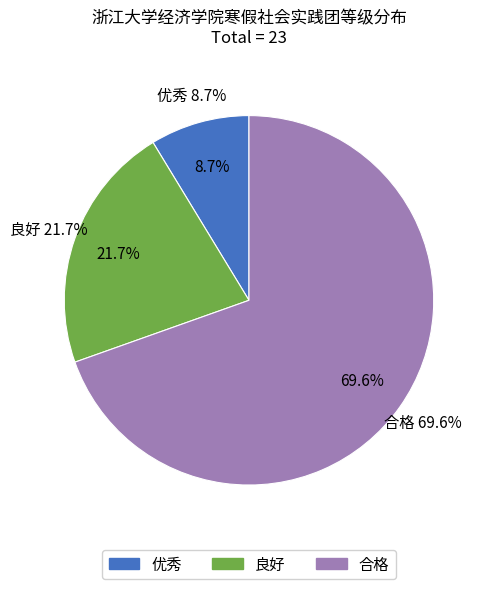

To the nearest percent, what is the difference between the 良好 and 优秀 slice percentages?

13%